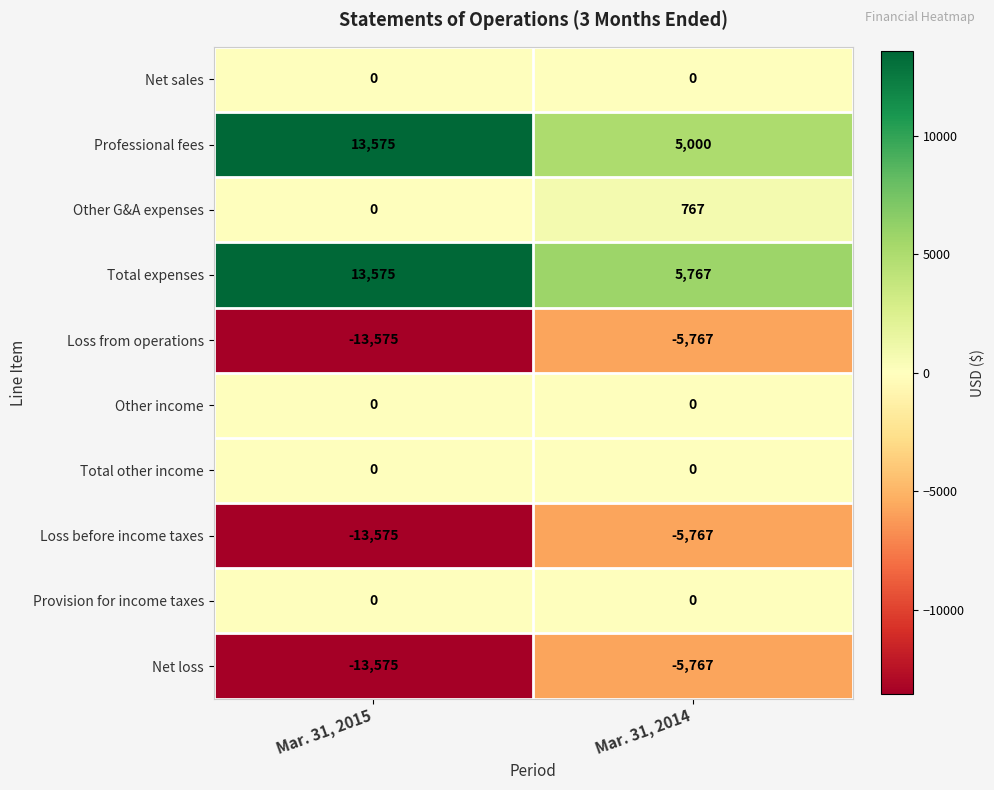

The value of Other G&A expenses at Mar. 31, 2014 is 767. True or false?

True